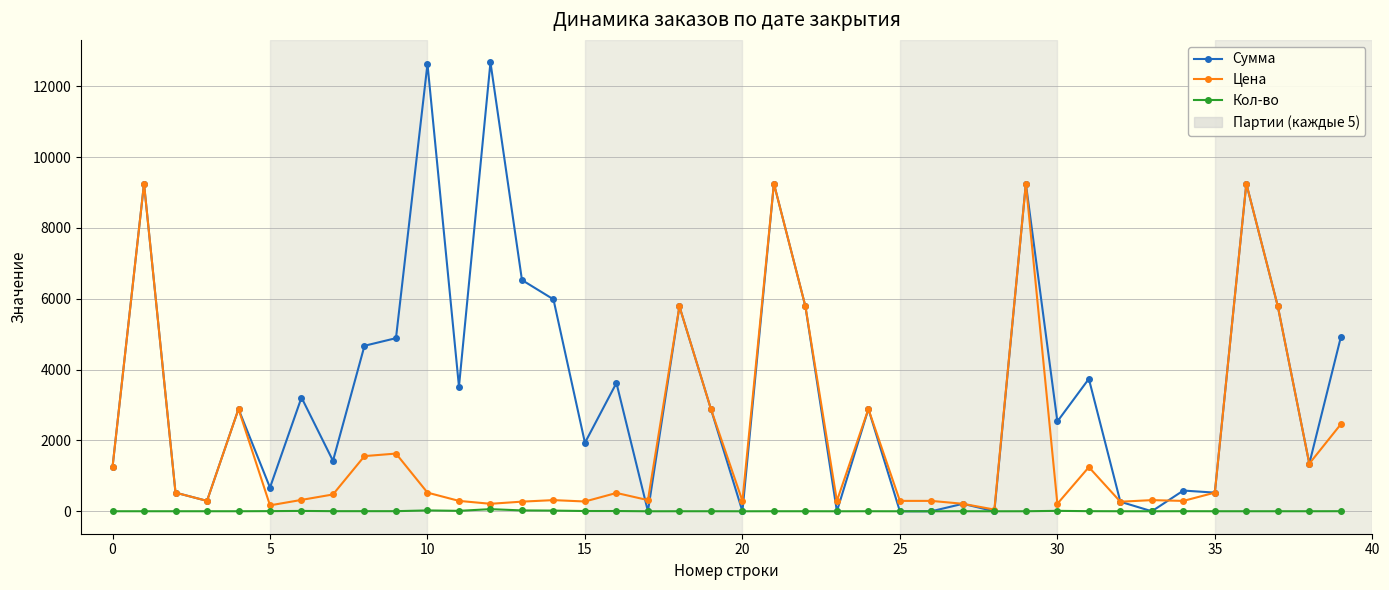

True or false: Сумма has more than 0 interior local peaks.

True